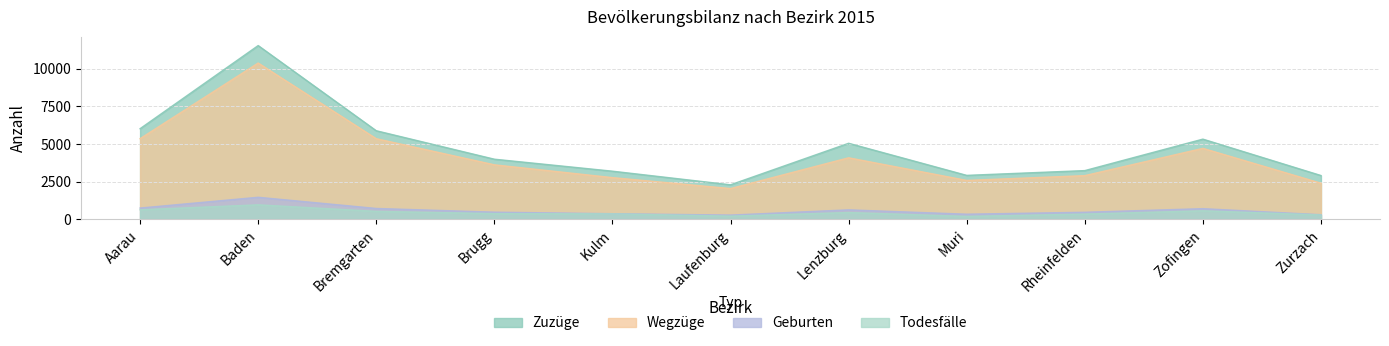

What is the spread (max minus min) of values at Laufenburg?

2085